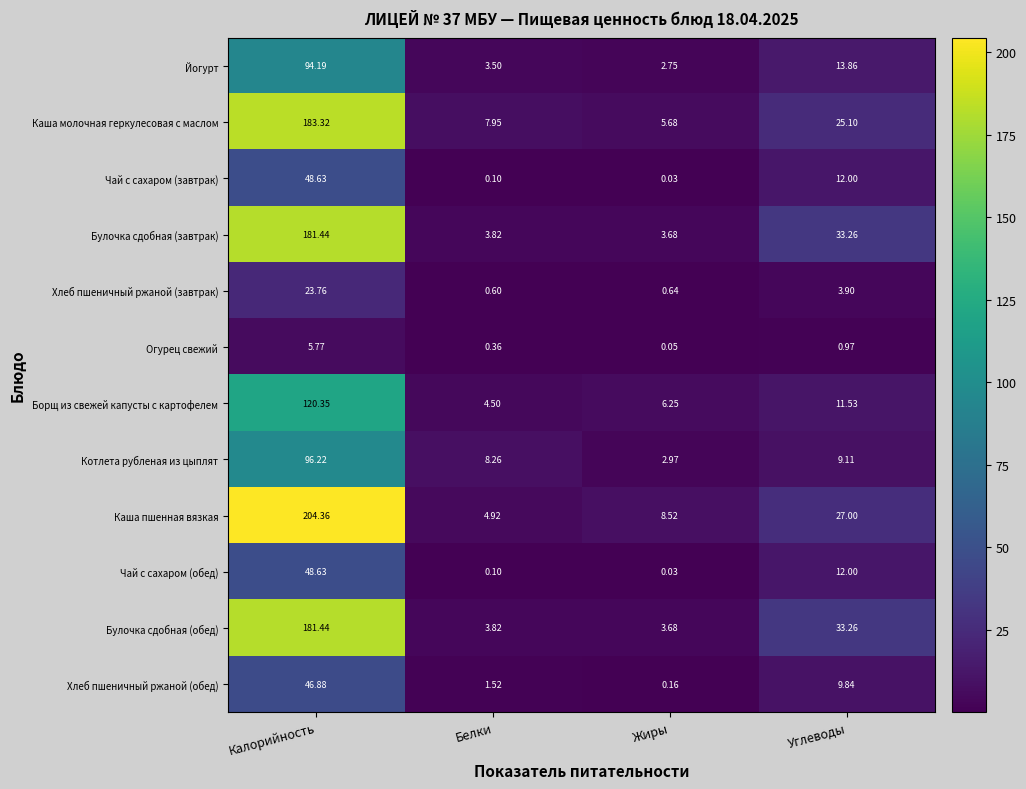

At which label is Огурец свежий closest to 2?

Углеводы